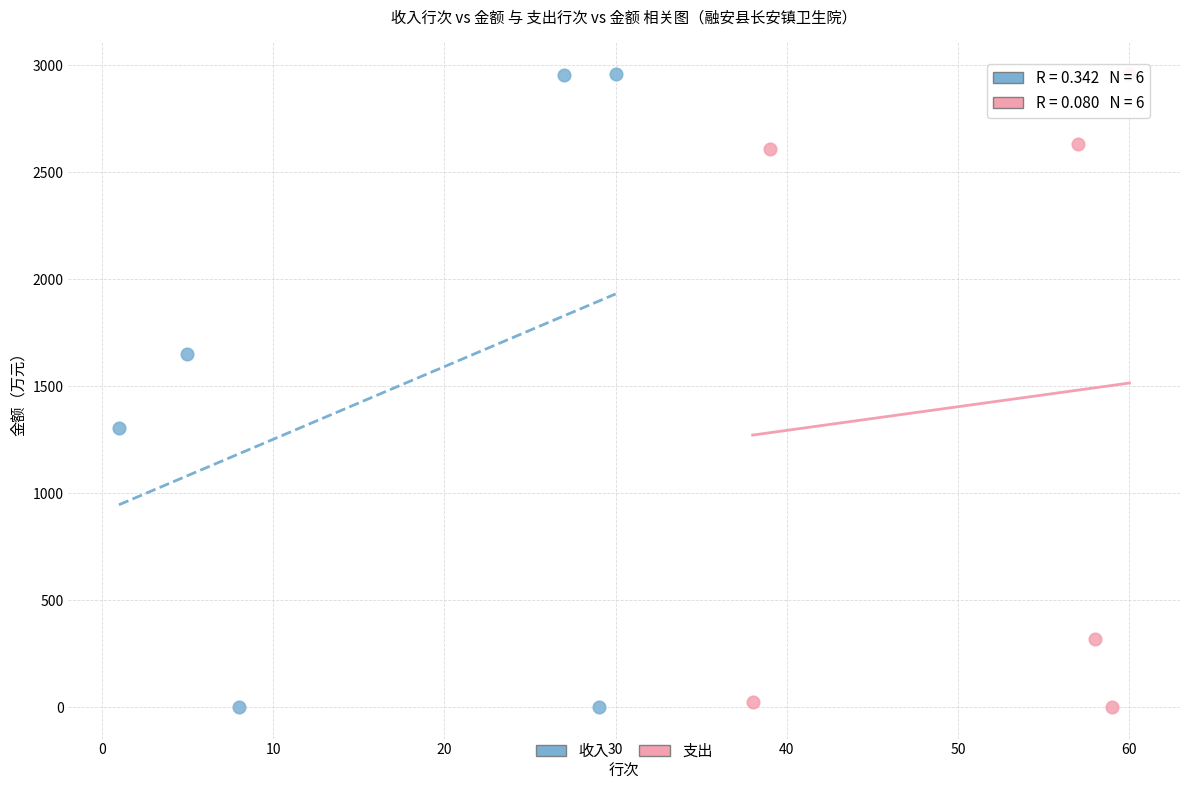

Which series has the largest Y range (max minus min)?

收入